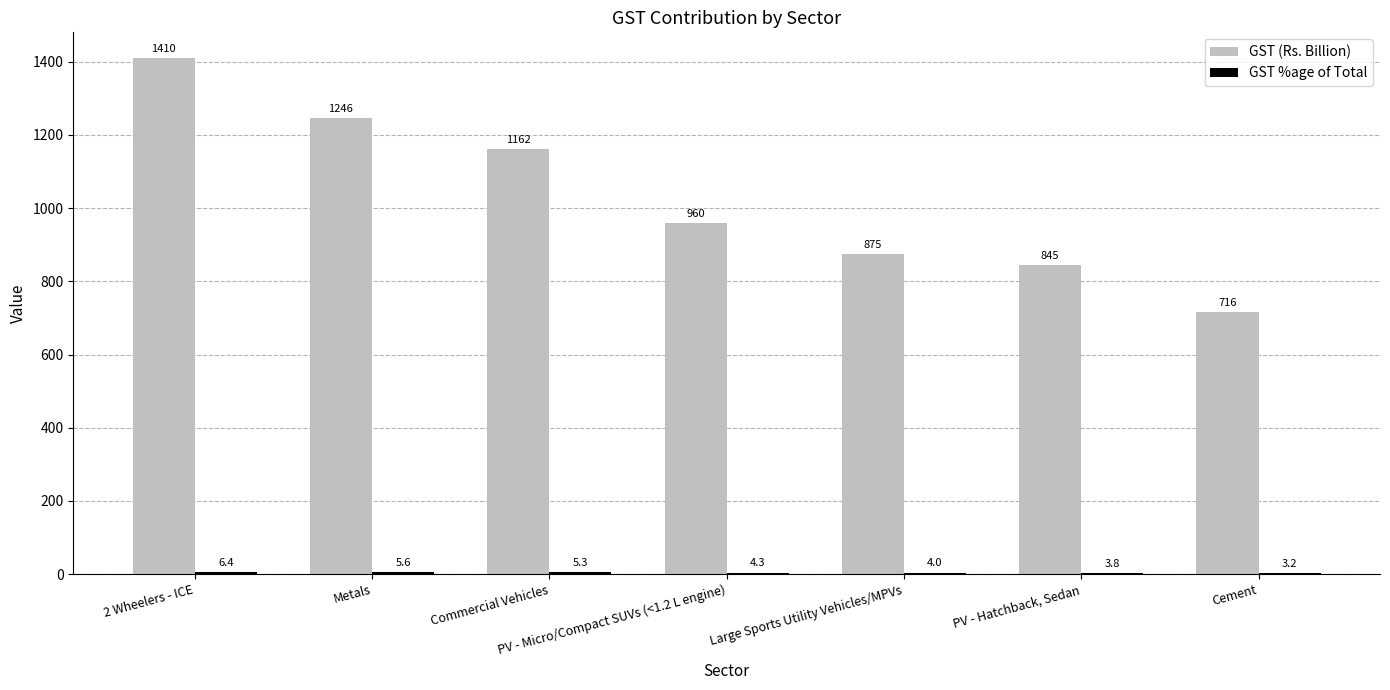

How many groups of bars are there?

7